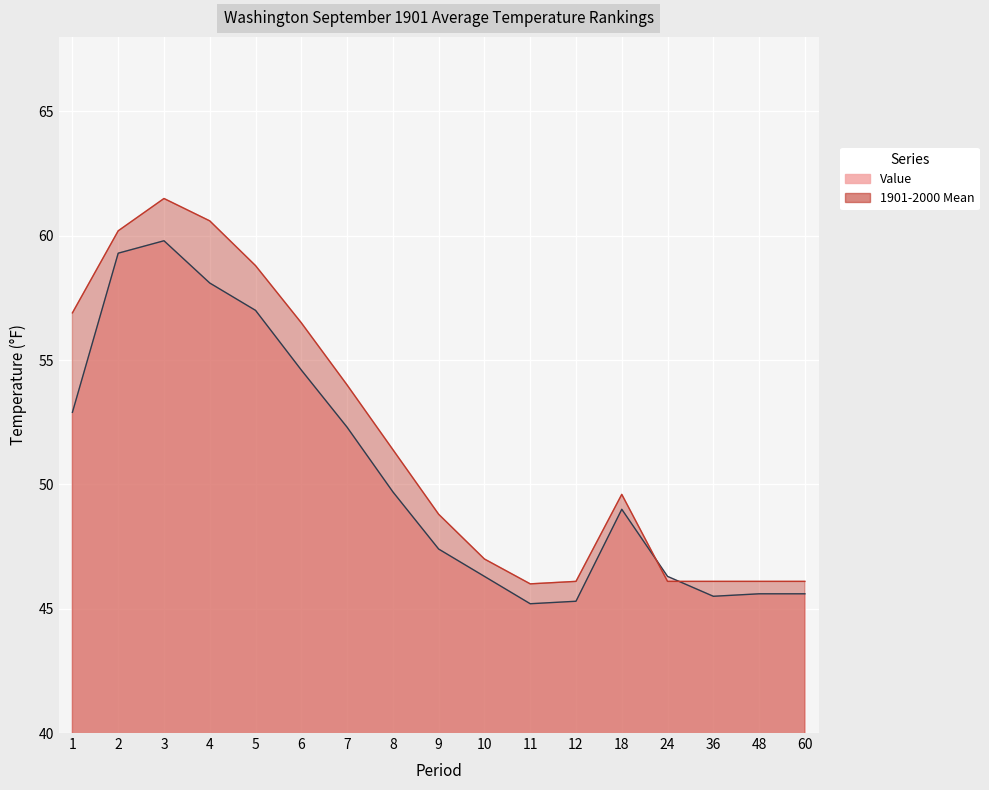

Rank the series at 2 from lowest to highest value.

Value, 1901-2000 Mean